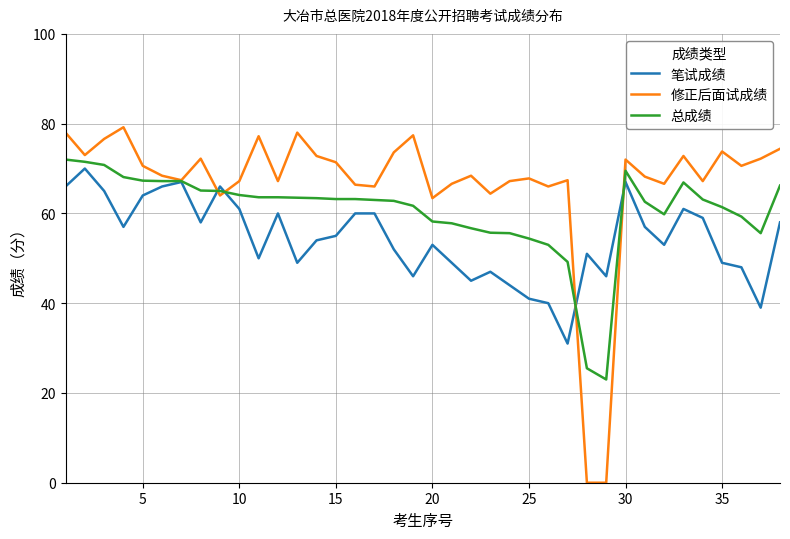

What is the maximum value for 总成绩?

72.0